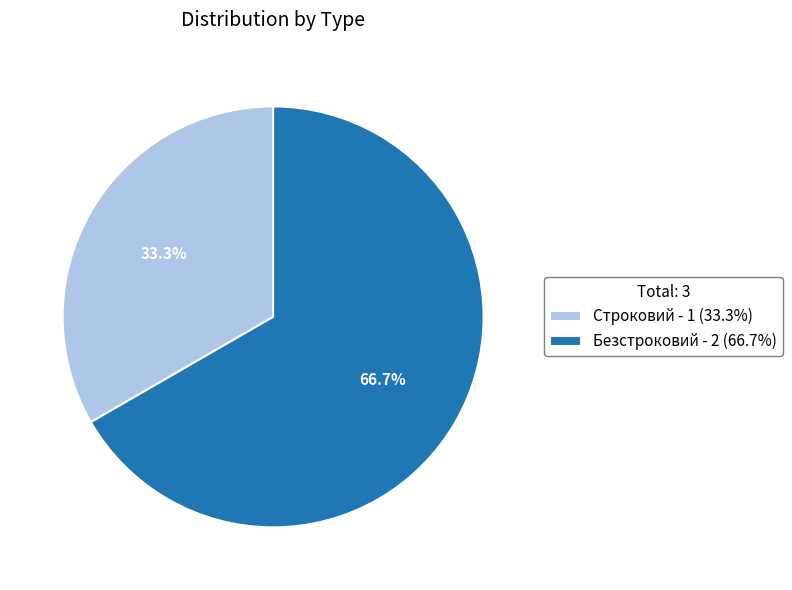

Does Безстроковий account for over 50% of the chart?

Yes